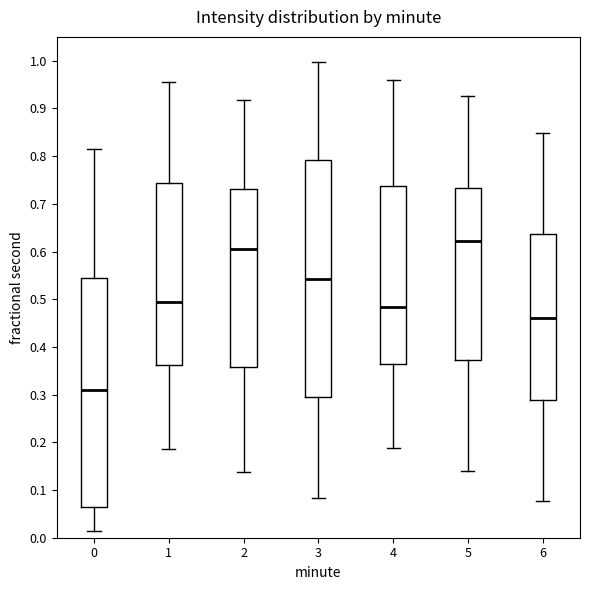

Where does the lower whisker of the box at x = 4 end on the y-axis? The values are not printed on the chart, so give them approximately, as read against the axis.

0.19